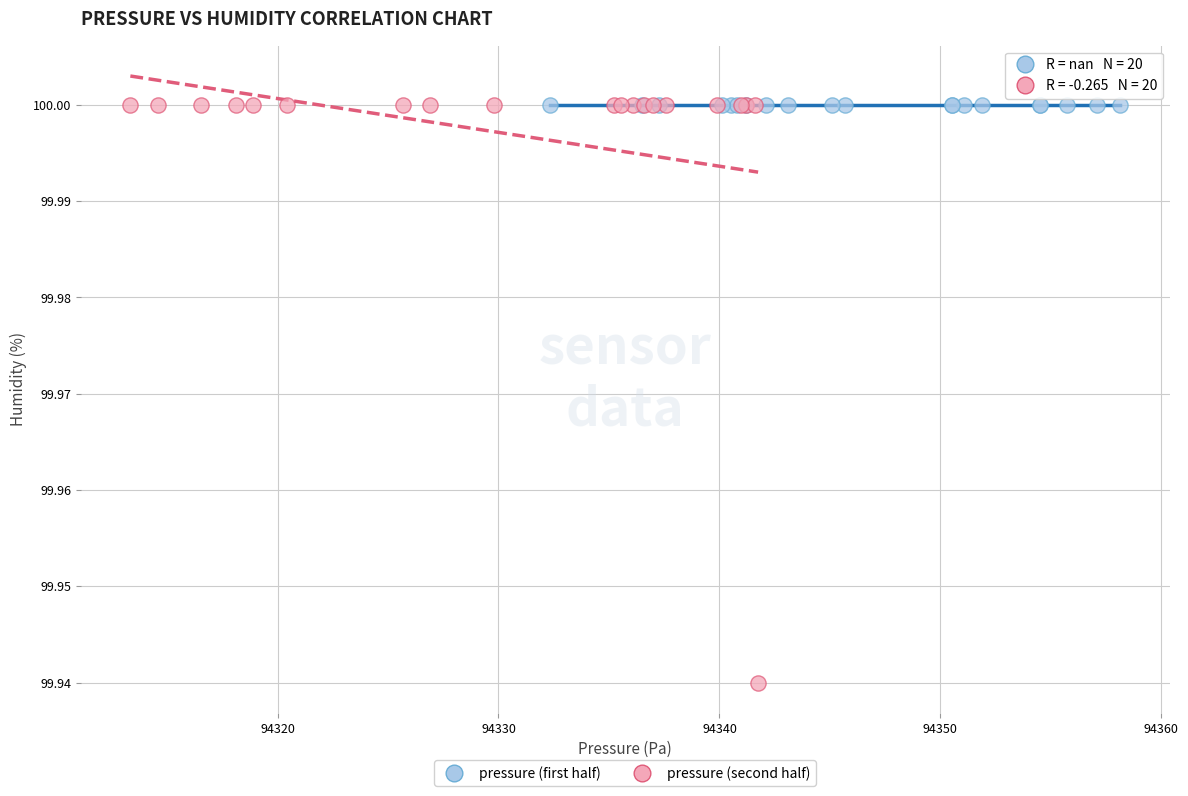

Which series reaches the minimum Y coordinate?

pressure (second half)